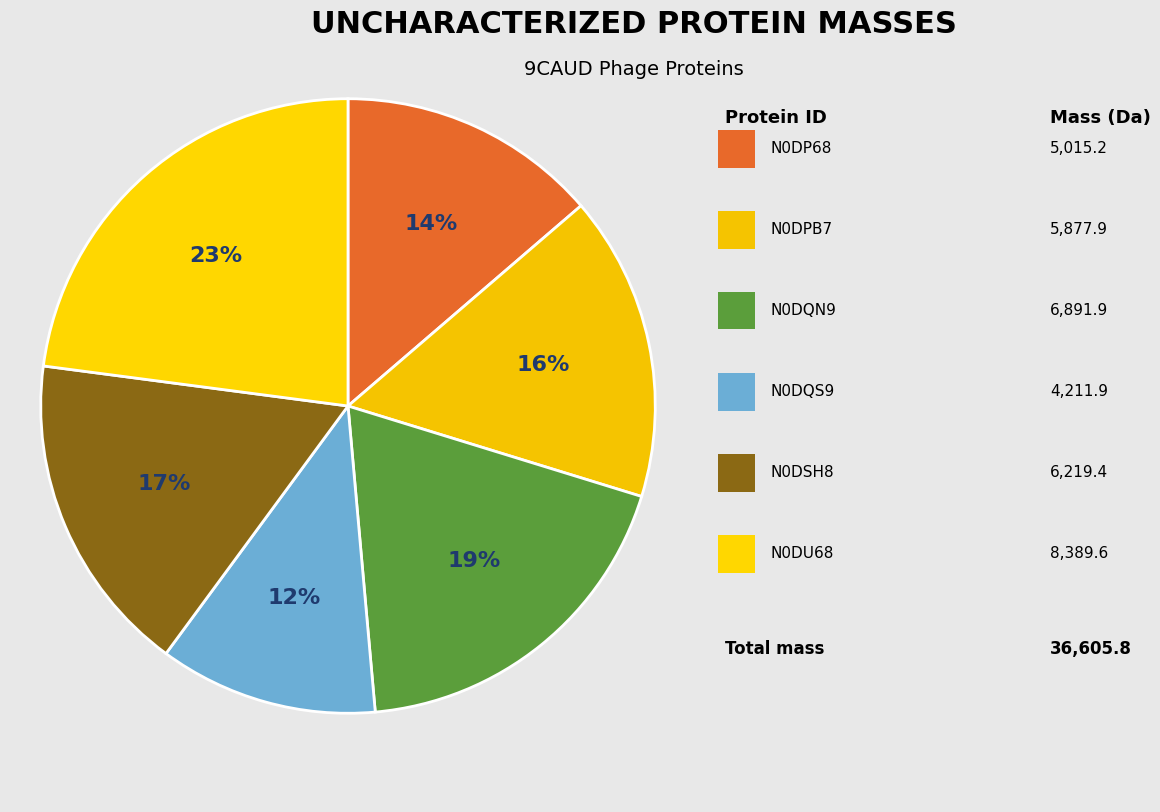

Rank the categories by value from lowest to highest.

N0DQS9, N0DP68, N0DPB7, N0DSH8, N0DQN9, N0DU68